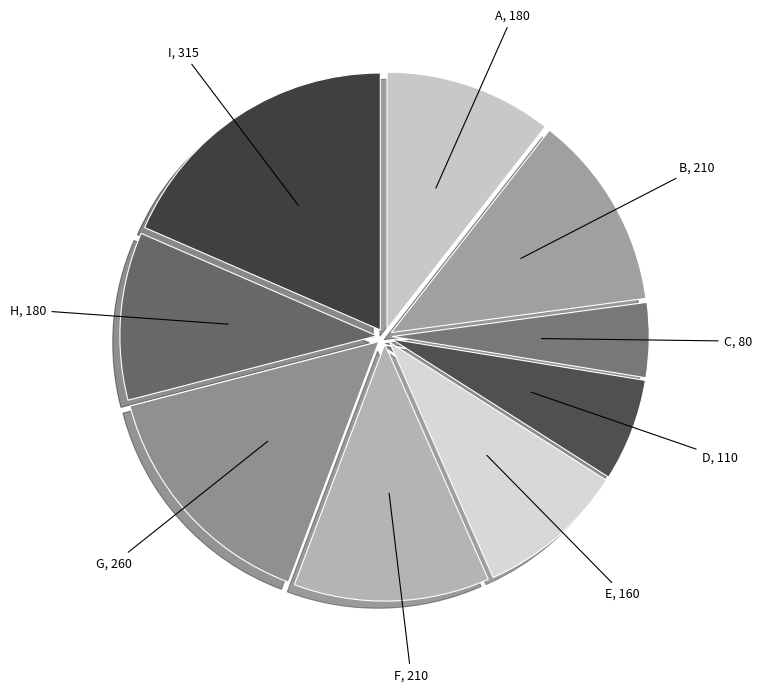

Is it true that B is 12% of the pie?

True